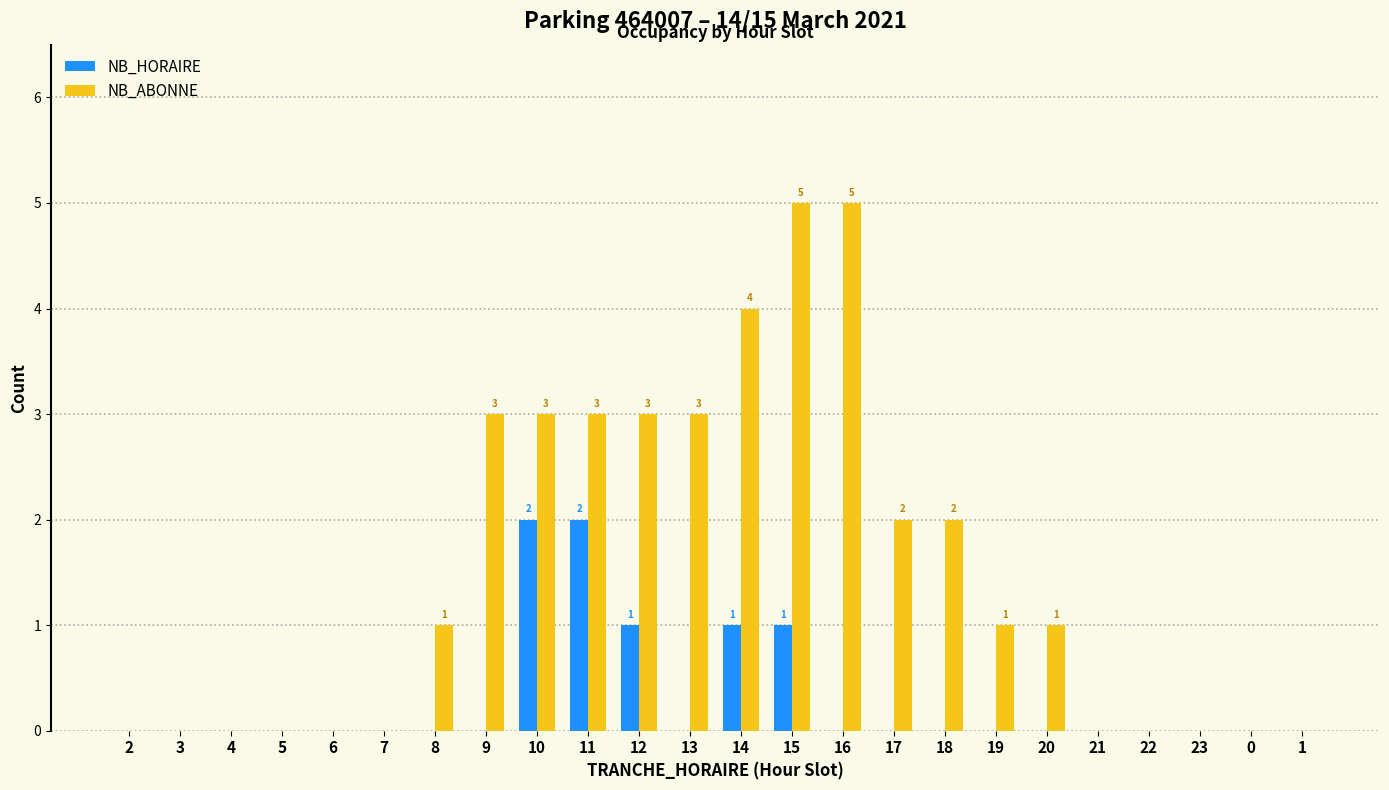

What are all the series names shown in the legend?

NB_HORAIRE, NB_ABONNE